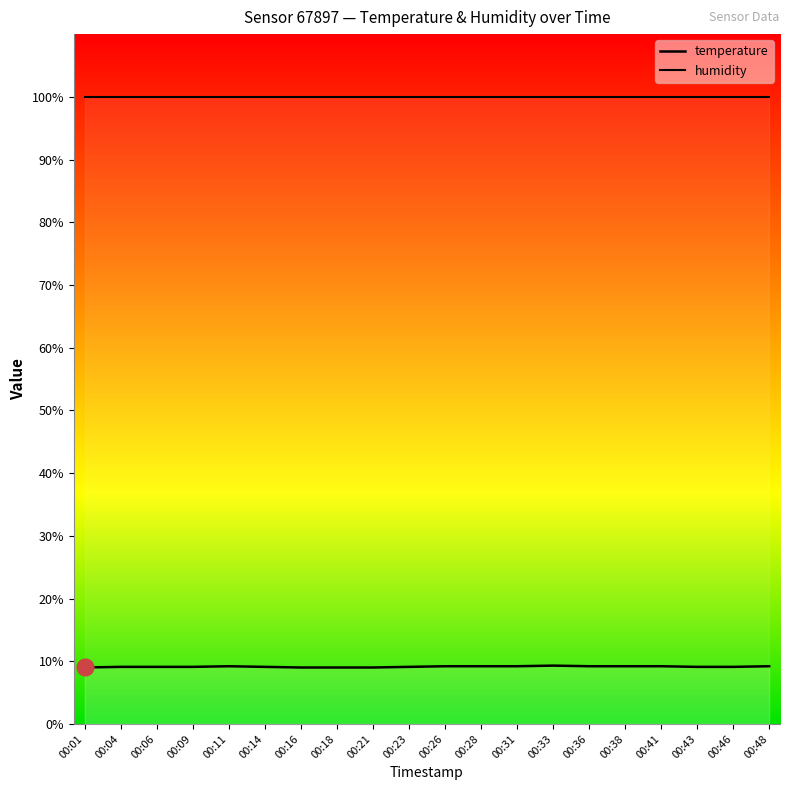

Between 00:36 and 00:33, which is larger?

00:36